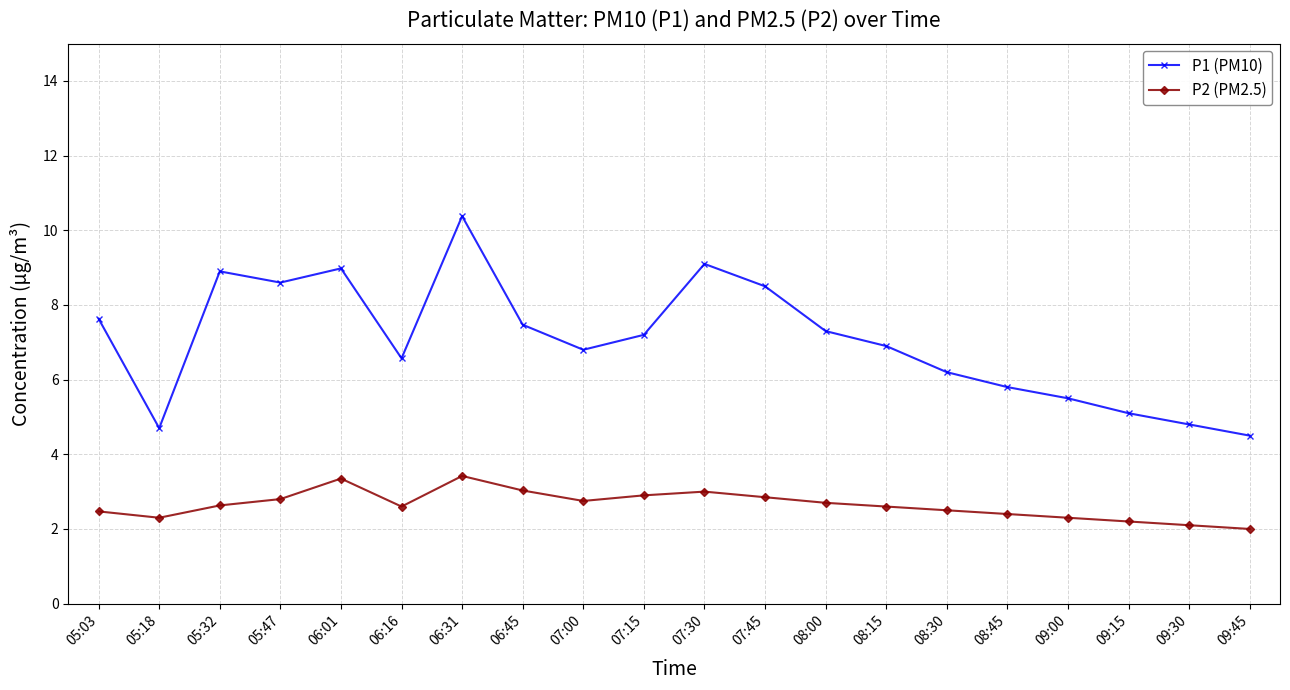

Which series has the widest spread of values?

P1 (PM10)